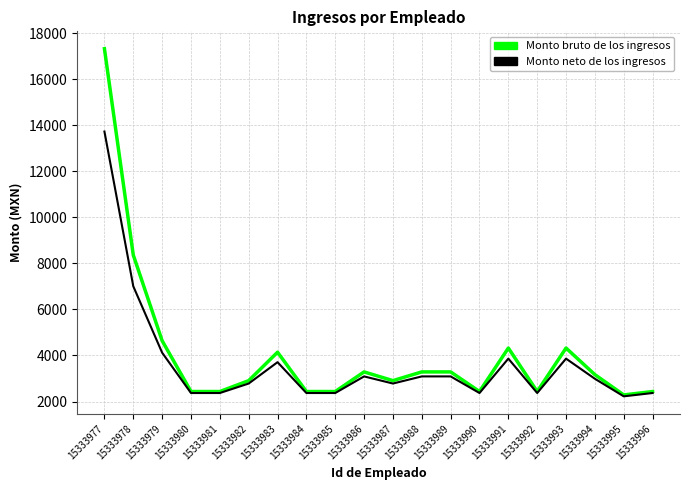

How many lines are shown in the chart?

2